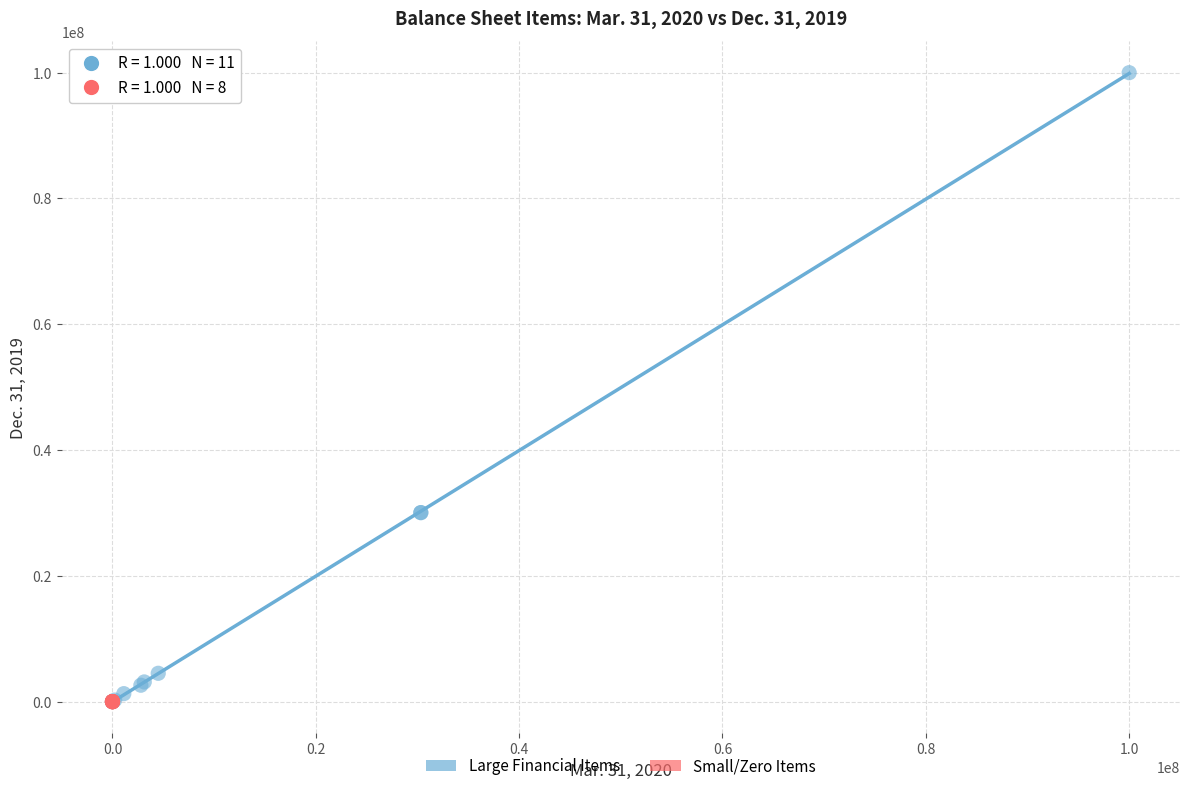

What are all the series names shown in the legend?

Large Financial Items, Small/Zero Items